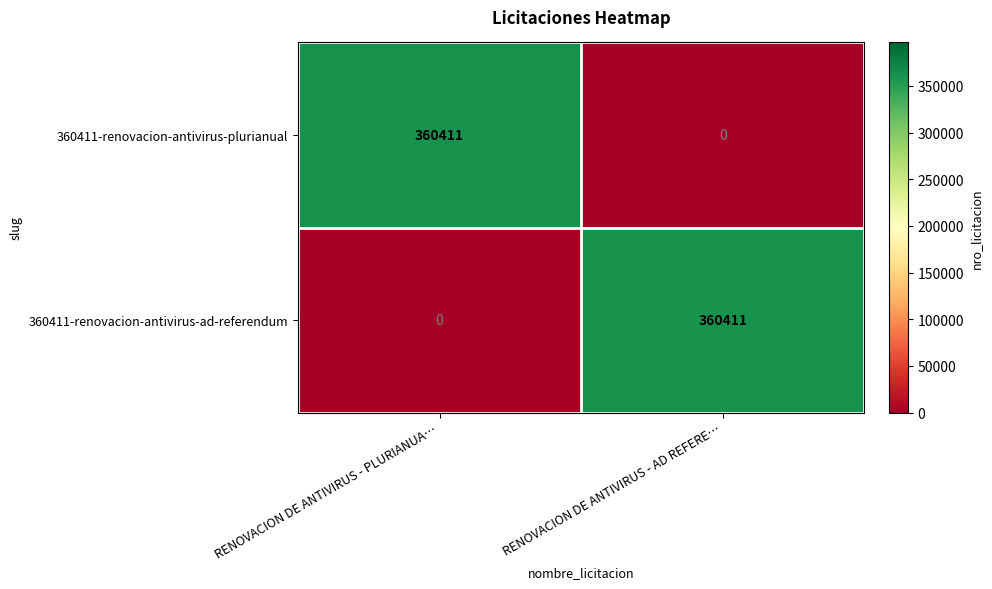

Reading left to right, list all the values displayed in this chart.

360411-renovacion-antivirus-plurianual: 360411	0
360411-renovacion-antivirus-ad-referendum: 0	360411